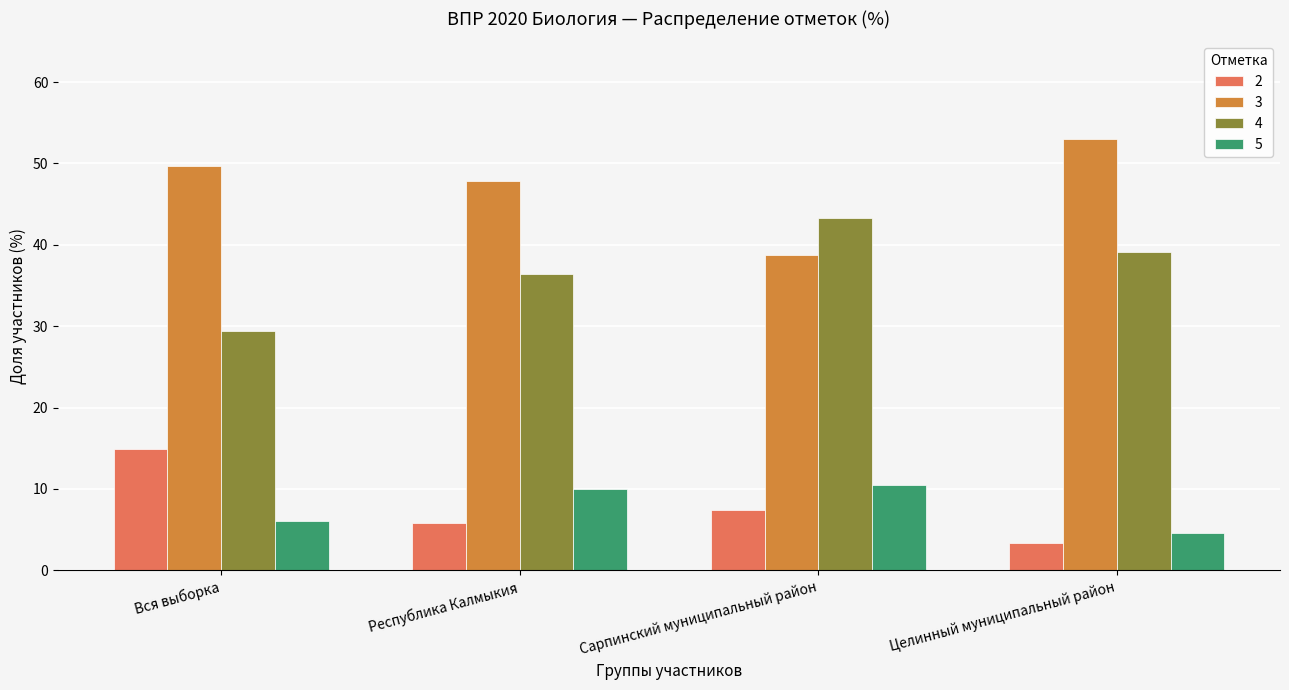

Where is 2 nearest to the value 9?

Сарпинский муниципальный район